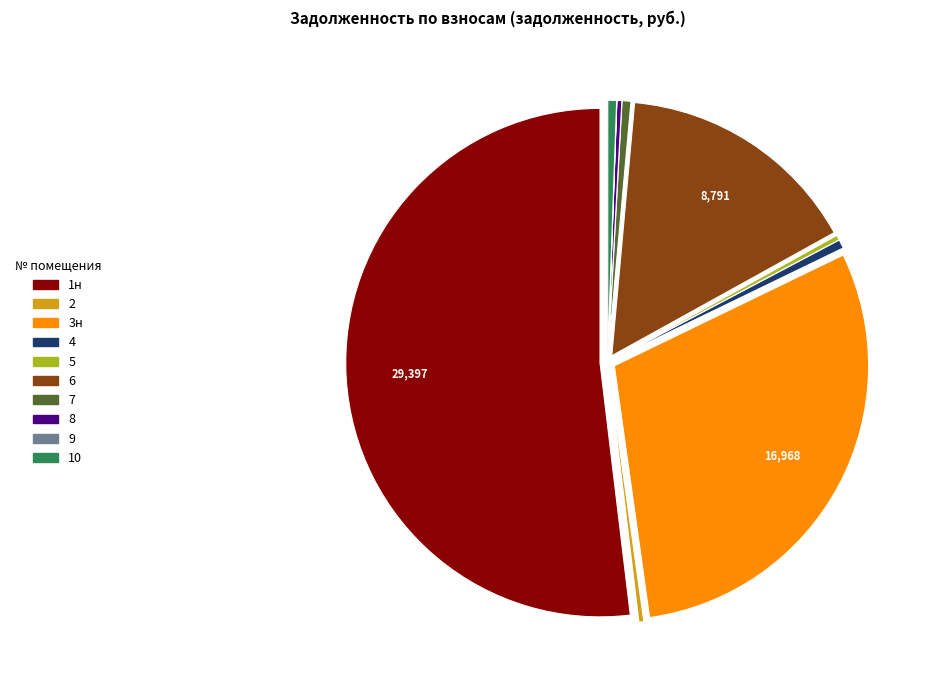

True or false: 10 accounts for 1% of the total.

True